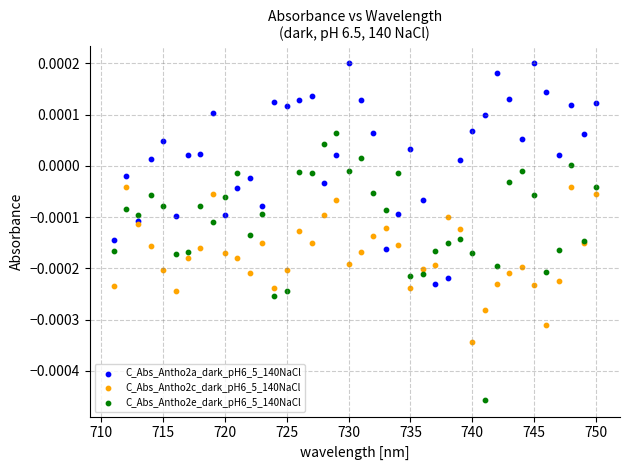

What is the X range (max minus min) for the scatter plot?

39.0